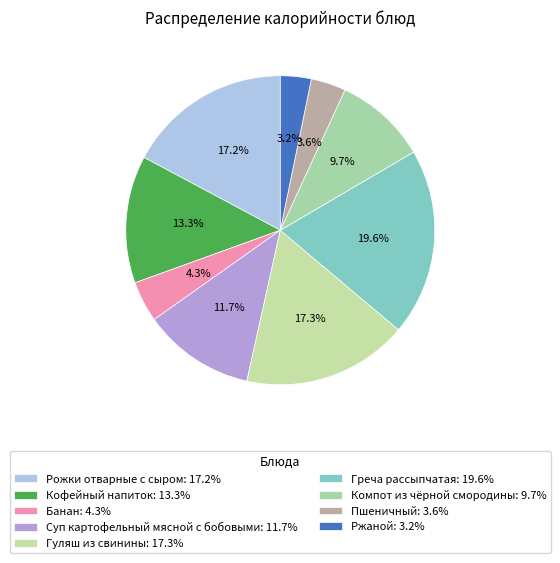

To the nearest percent, what is the difference between the largest and smallest slice percentages?

16%